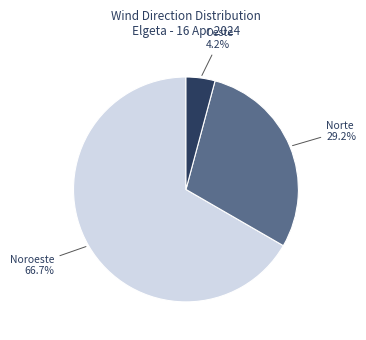

Which category has the smallest portion of the pie?

Oeste 4.2%